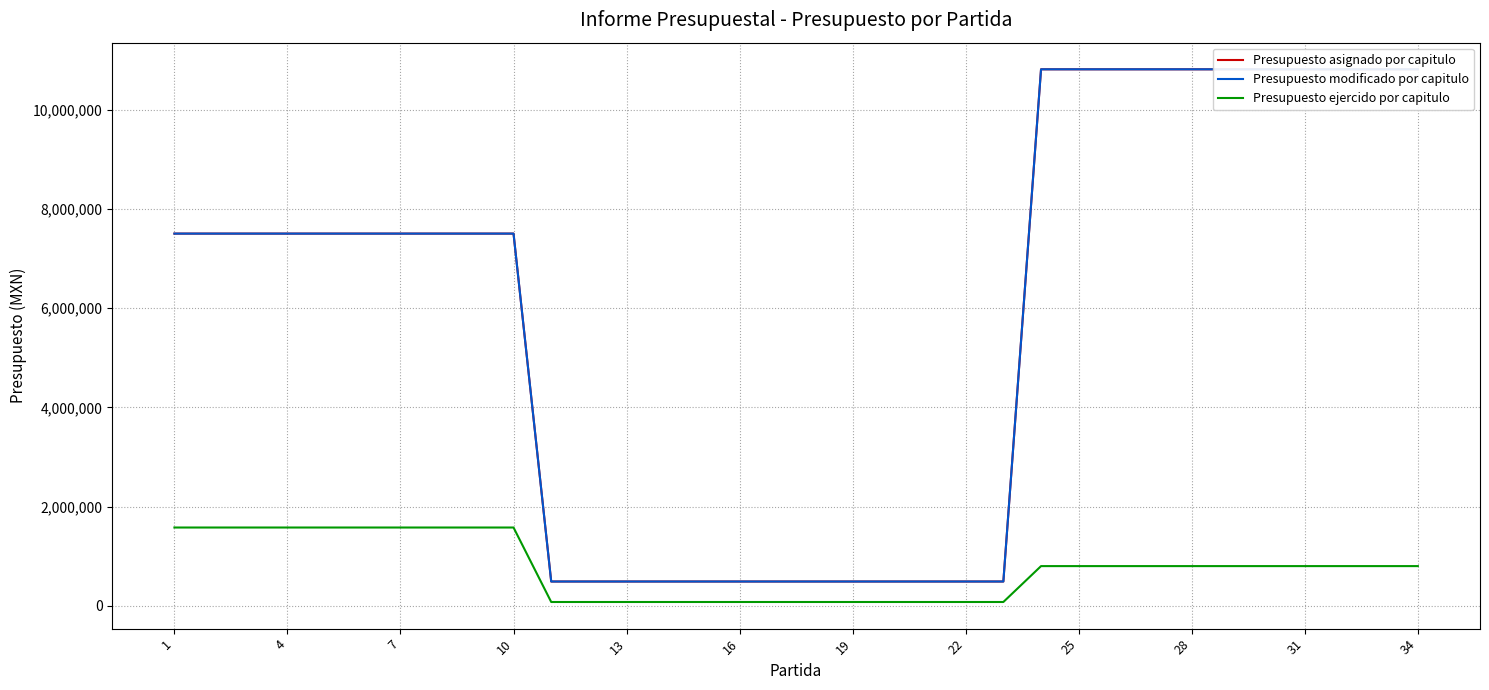

The Presupuesto modificado por capitulo series shows 103488.7 at 14. True or false?

False